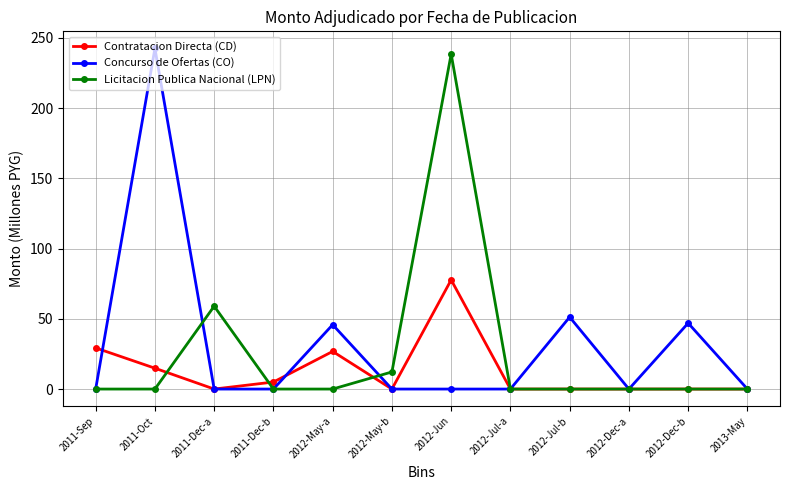

What is the label of the 12th point from the right?

2011-Sep